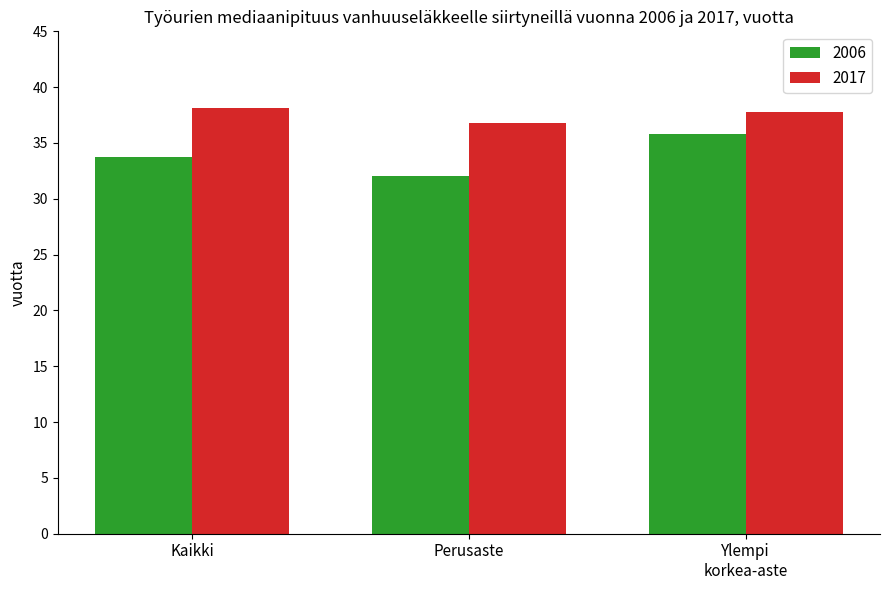

Rank the series at Perusaste from highest to lowest value.

2017, 2006